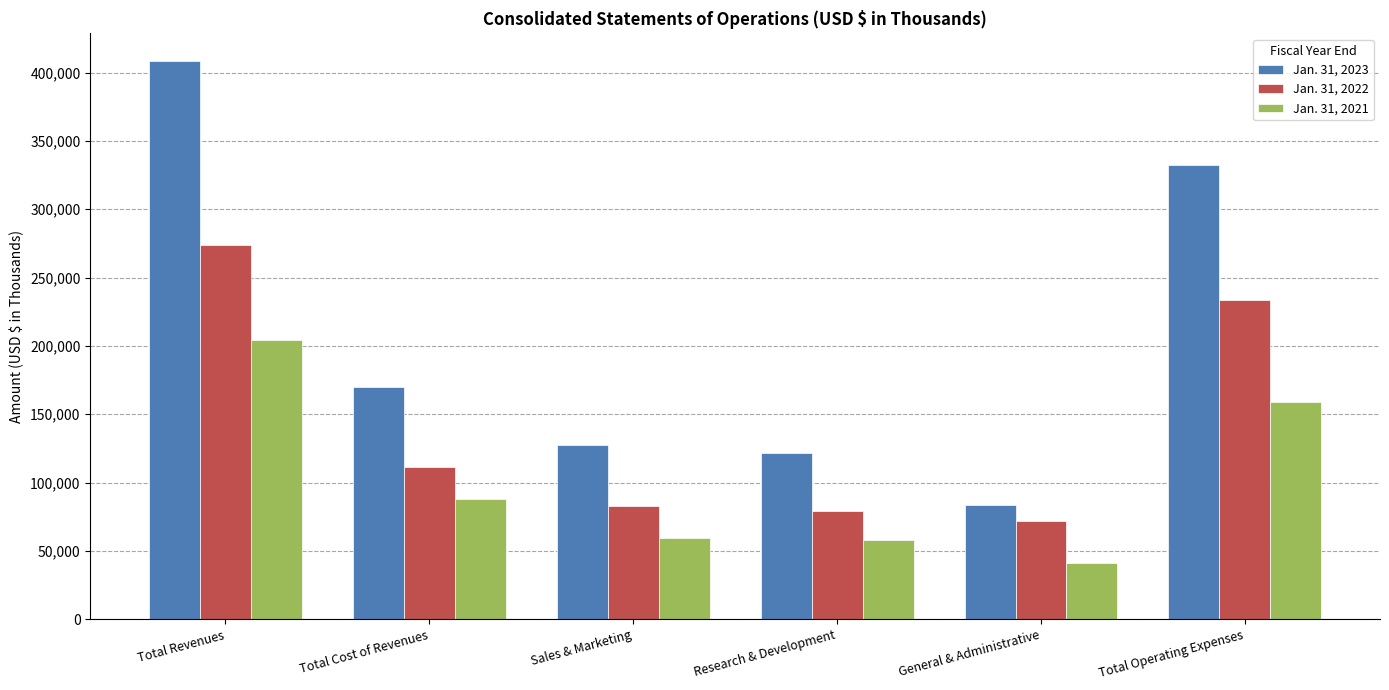

Which category has the lowest value across all series?

General & Administrative